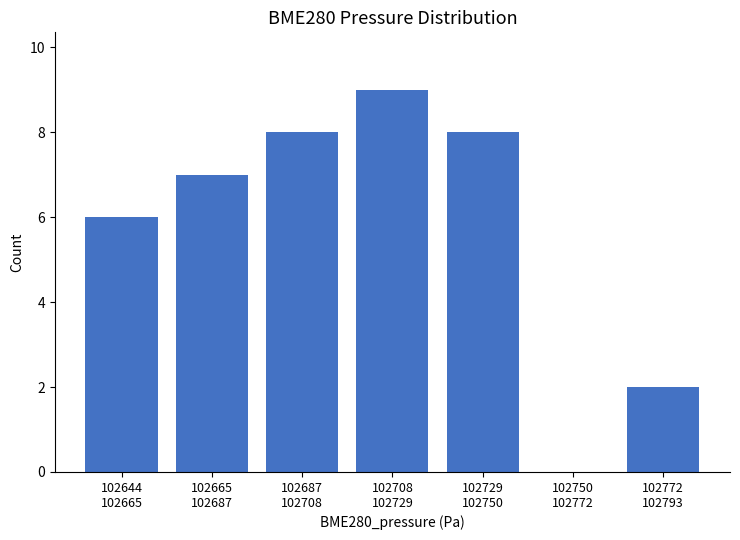

What is the sum of all values?

40